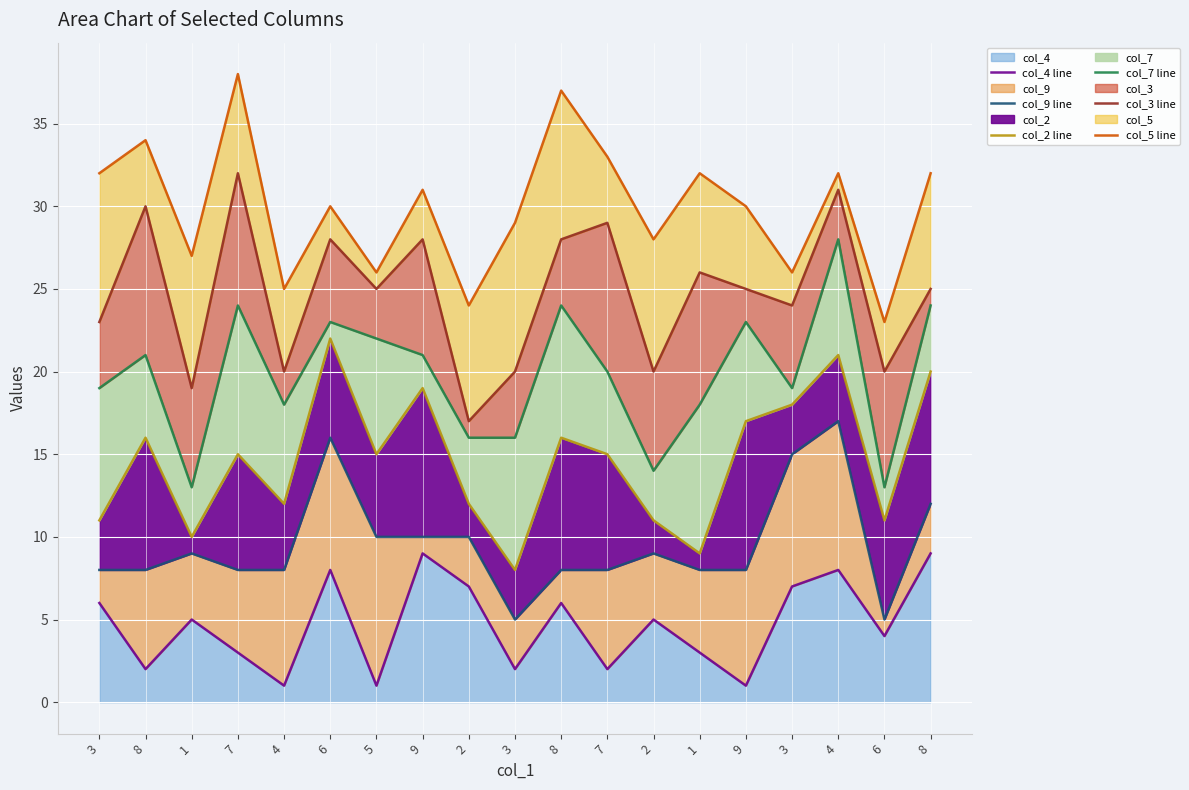

Reading left to right, transcribe all the data shown in this chart.

col_4 line: 3=6	8=2	1=5	7=3	4=1	6=8	5=1	9=9	2=7	3=2	8=6	7=2	2=5	1=3	9=1	3=7	4=8	6=4	8=9
col_9 line: 3=8	8=8	1=9	7=8	4=8	6=16	5=10	9=10	2=10	3=5	8=8	7=8	2=9	1=8	9=8	3=15	4=17	6=5	8=12
col_2 line: 3=11	8=16	1=10	7=15	4=12	6=22	5=15	9=19	2=12	3=8	8=16	7=15	2=11	1=9	9=17	3=18	4=21	6=11	8=20
col_7 line: 3=19	8=21	1=13	7=24	4=18	6=23	5=22	9=21	2=16	3=16	8=24	7=20	2=14	1=18	9=23	3=19	4=28	6=13	8=24
col_3 line: 3=23	8=30	1=19	7=32	4=20	6=28	5=25	9=28	2=17	3=20	8=28	7=29	2=20	1=26	9=25	3=24	4=31	6=20	8=25
col_5 line: 3=32	8=34	1=27	7=38	4=25	6=30	5=26	9=31	2=24	3=29	8=37	7=33	2=28	1=32	9=30	3=26	4=32	6=23	8=32